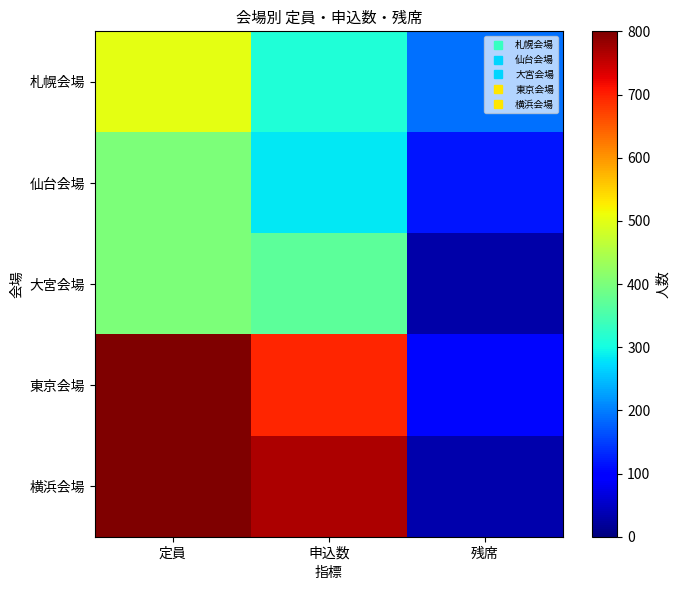

Which category has the lowest value across all series?

残席